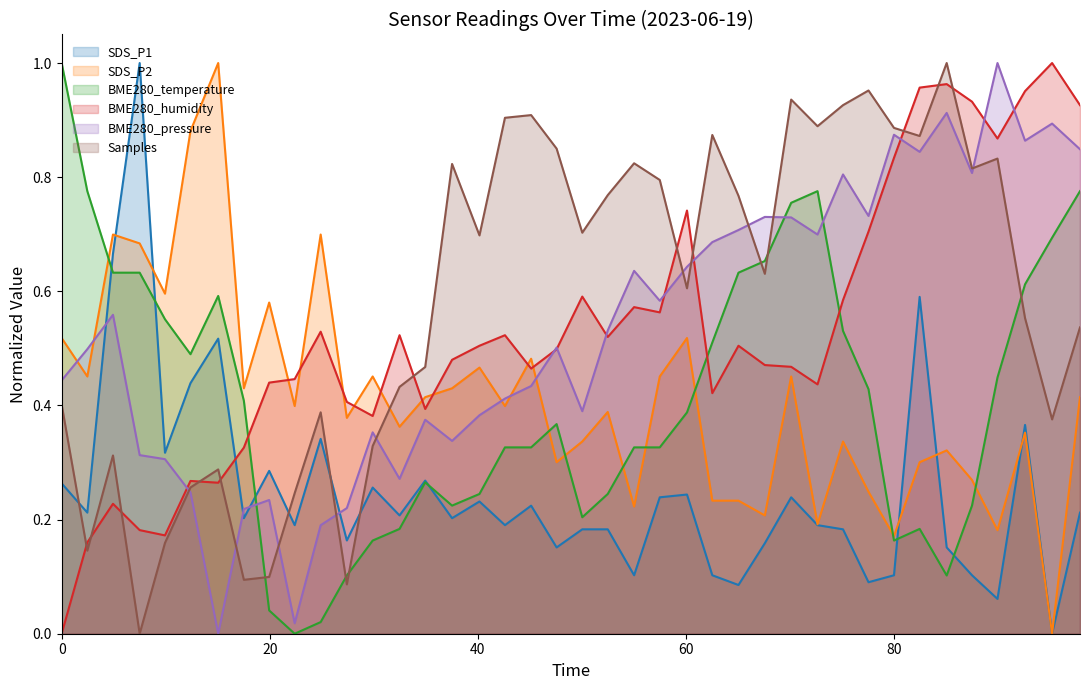

Which series has the largest total across all categories?

Samples